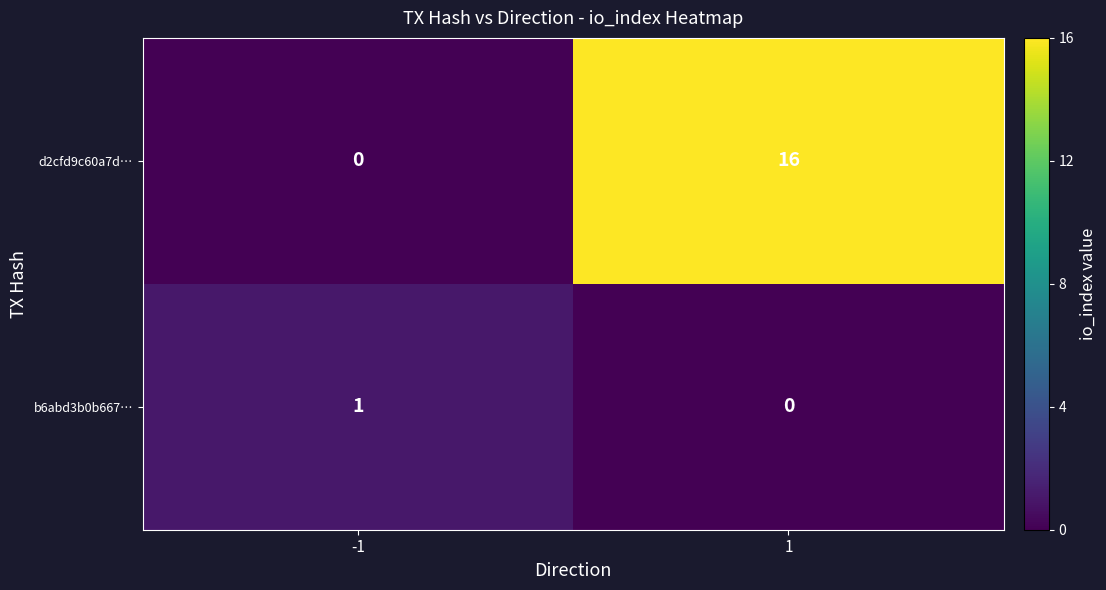

The value of b6abd3b0b667… at -1 is 1. True or false?

True